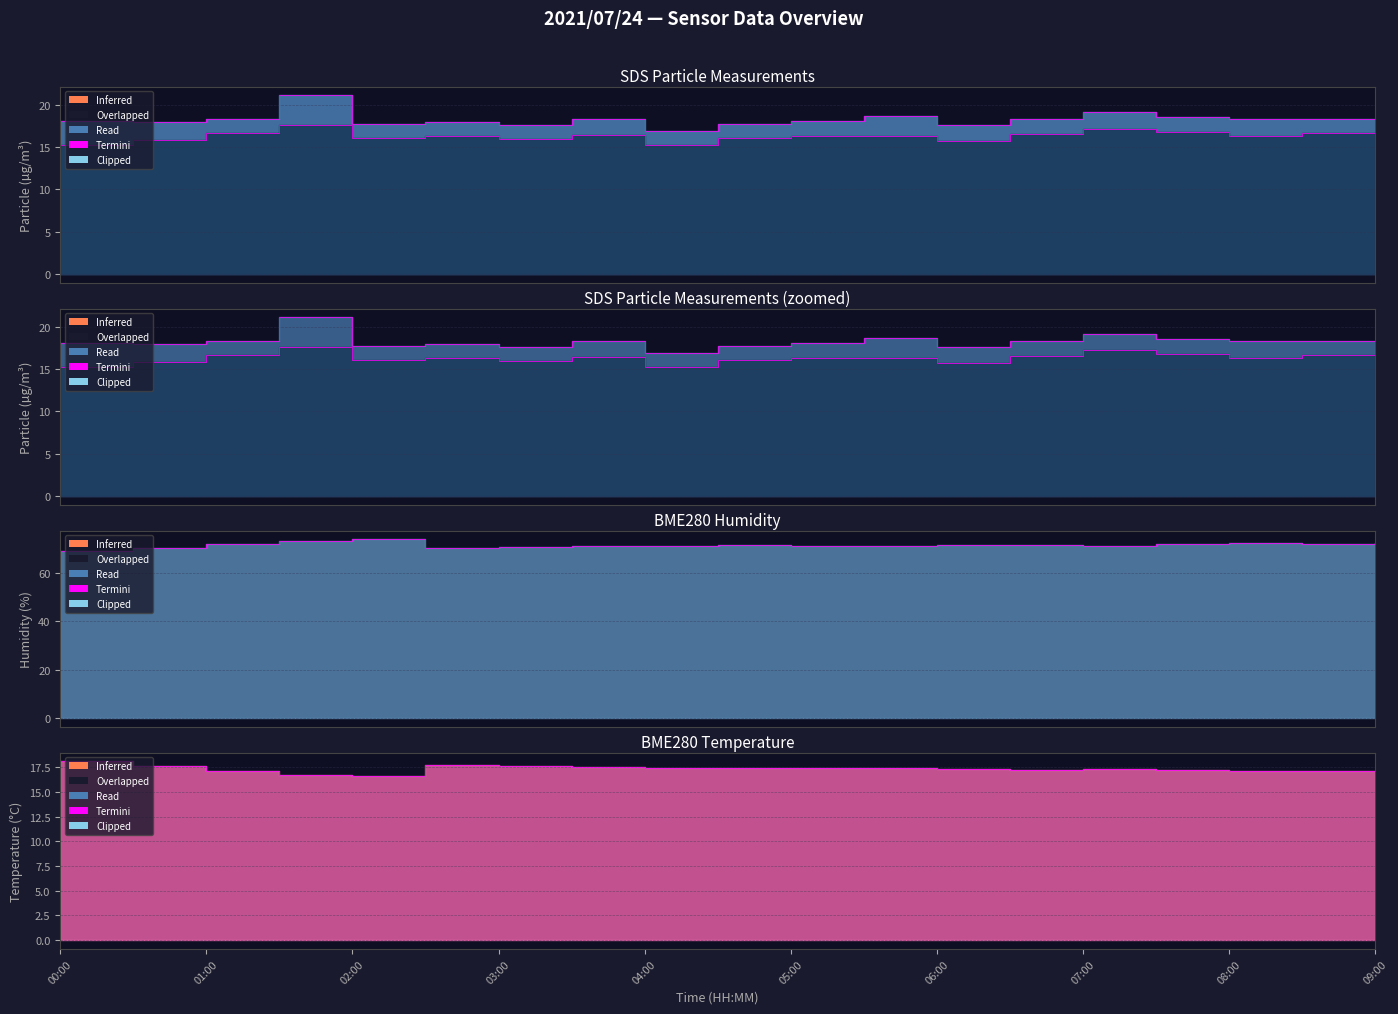

At which category does SDS_P1_outline reach its first local valley?

01:00